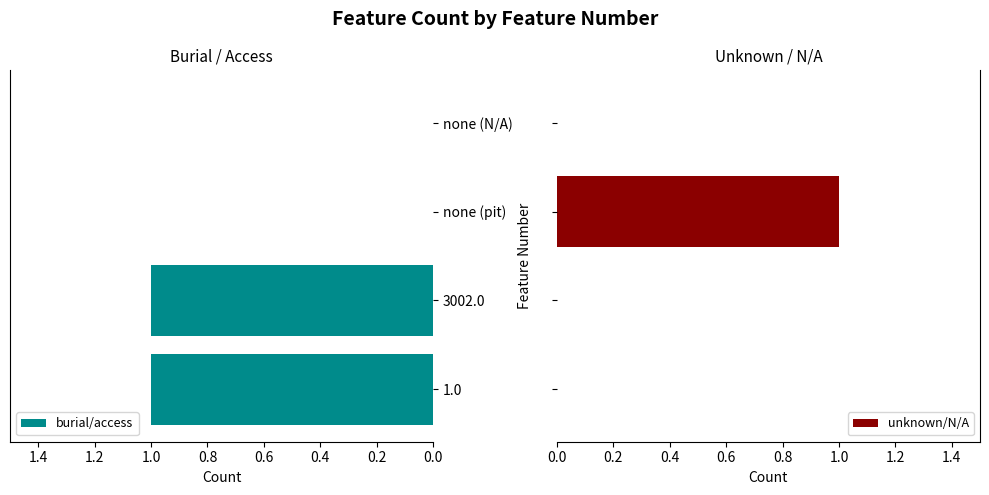

At how many categories does at least one series exceed 0?

3